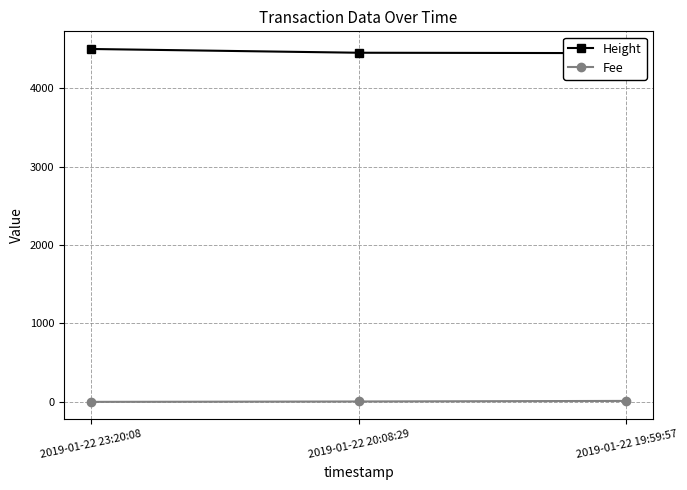

How many categories are shown in the chart?

3